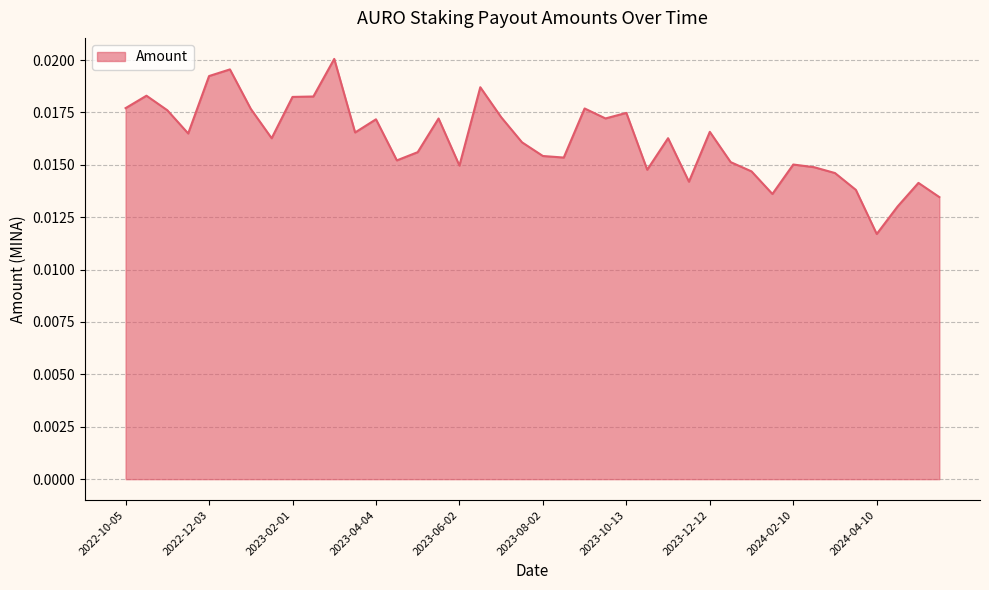

How many categories are shown in the chart?

40